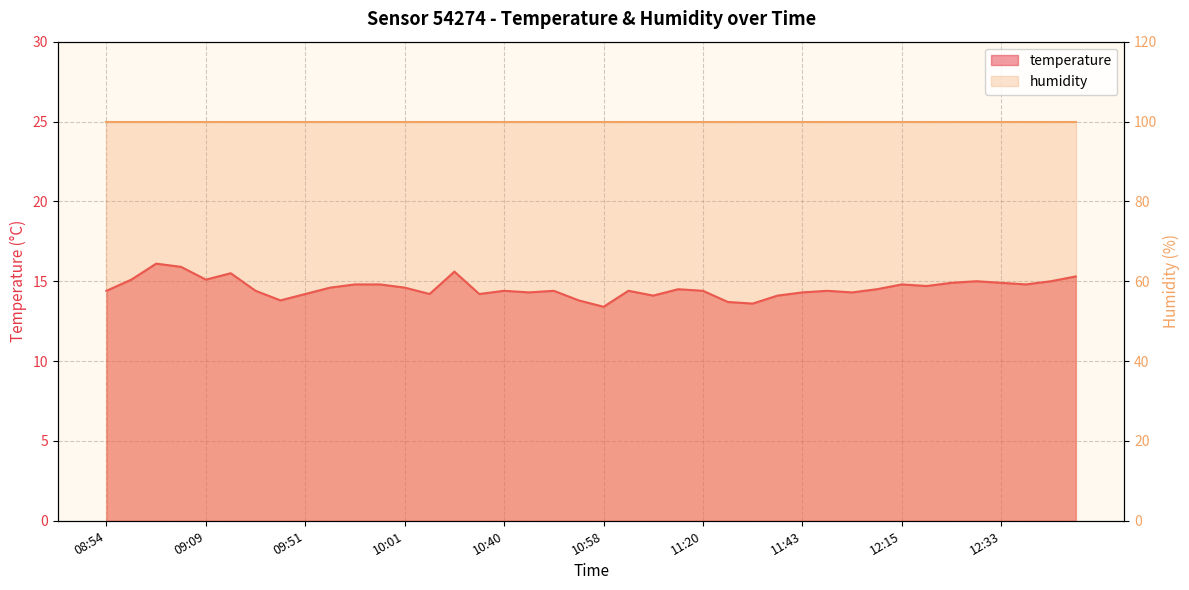

Where does the data first go above 14?

08:54